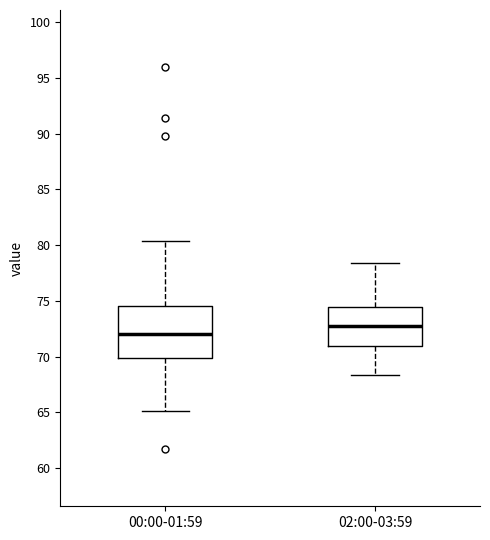

Where is the lower edge of the box for 02:00-03:59 on the y-axis? The values are not printed on the chart, so give them approximately, as read against the axis.

71.0